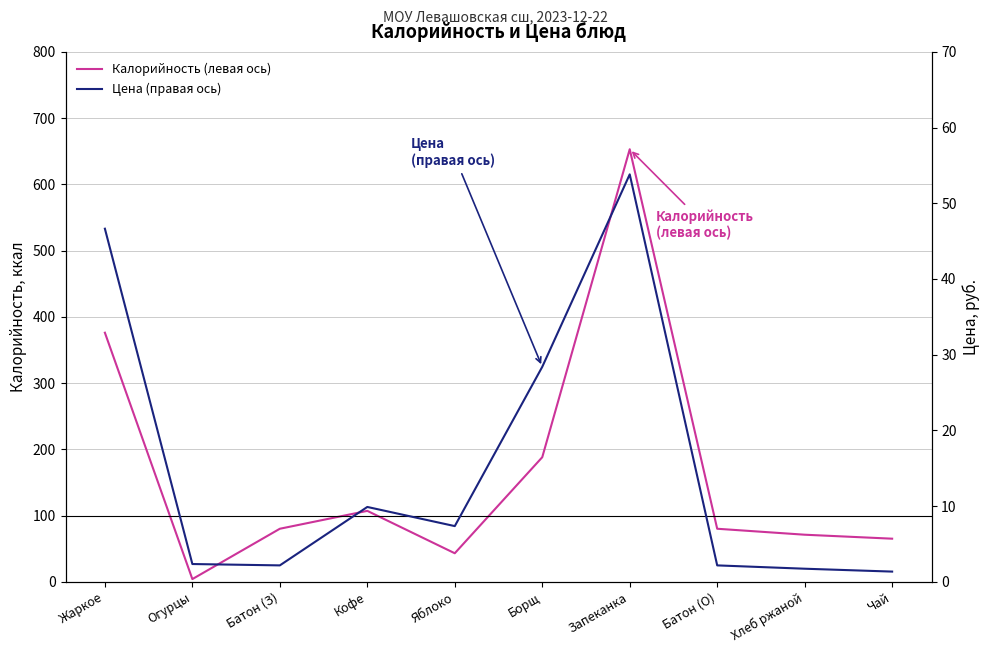

How many values in the Цена (правая ось) series exceed 7?

5